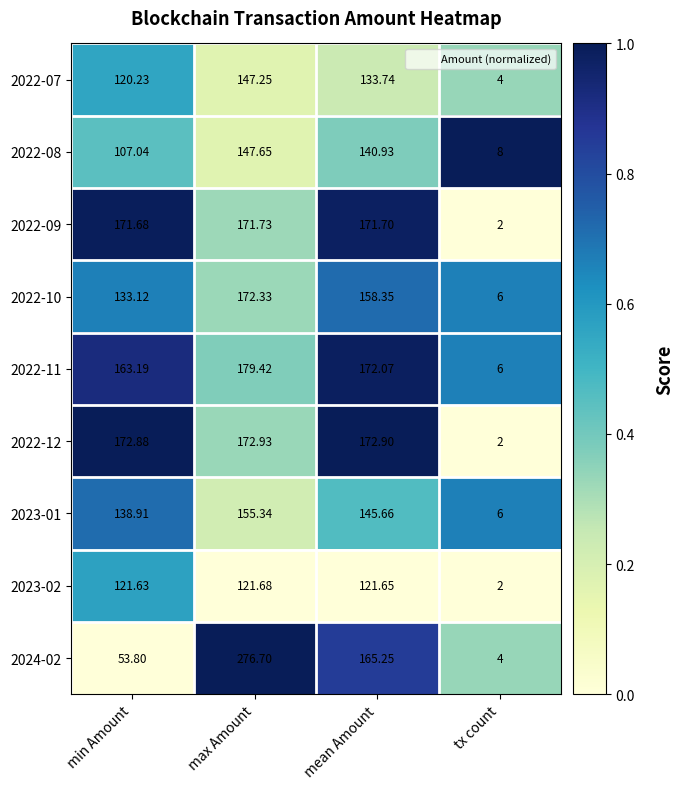

Rank the categories by 2024-02 value from lowest to highest.

tx count, min Amount, mean Amount, max Amount